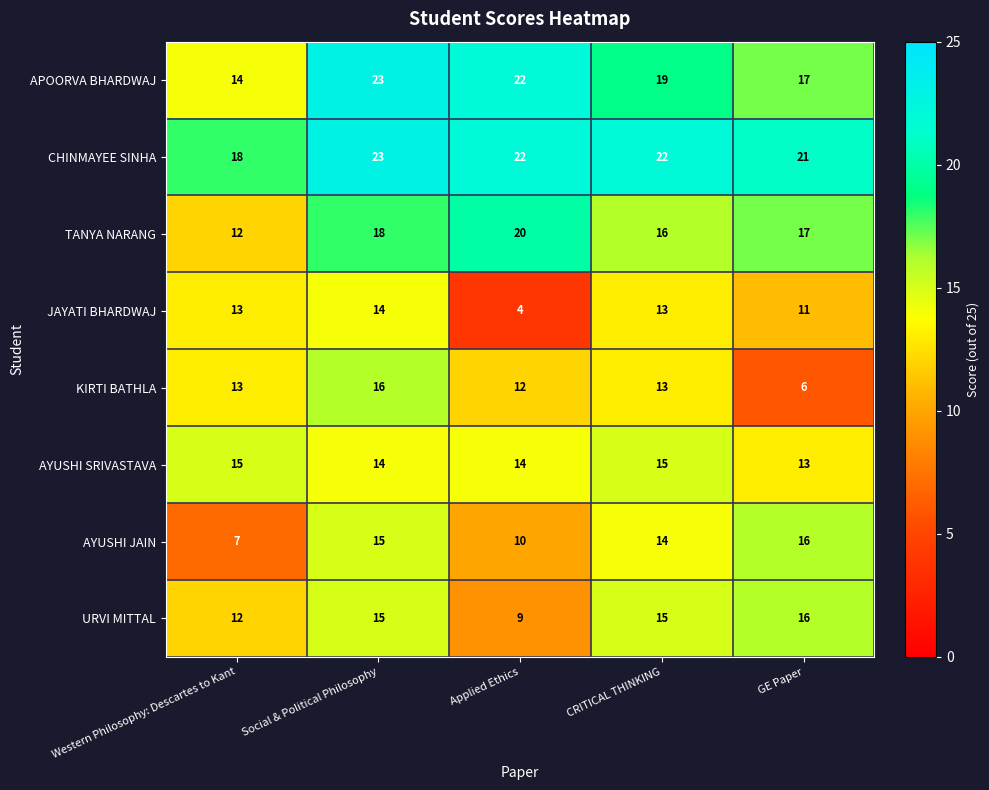

Rank the categories by APOORVA BHARDWAJ value from lowest to highest.

Western Philosophy: Descartes to Kant, GE Paper, CRITICAL THINKING, Applied Ethics, Social & Political Philosophy